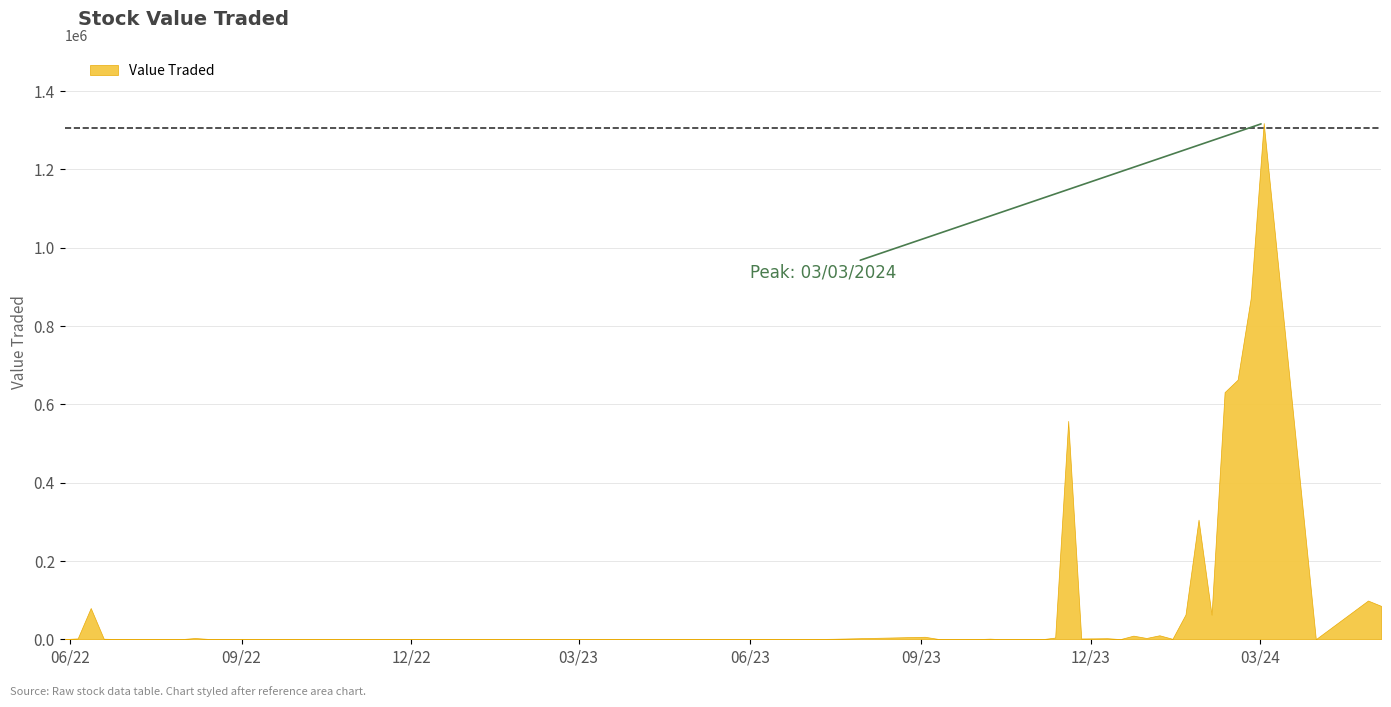

How many series are shown in this chart?

1